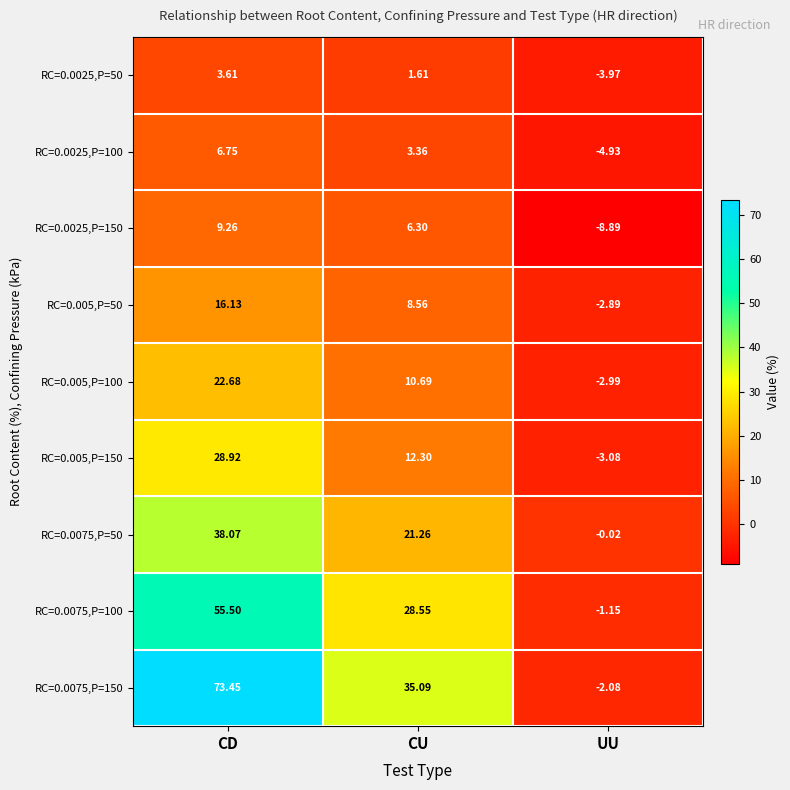

Rank the categories by RC=0.005,P=50 value from lowest to highest.

UU, CU, CD